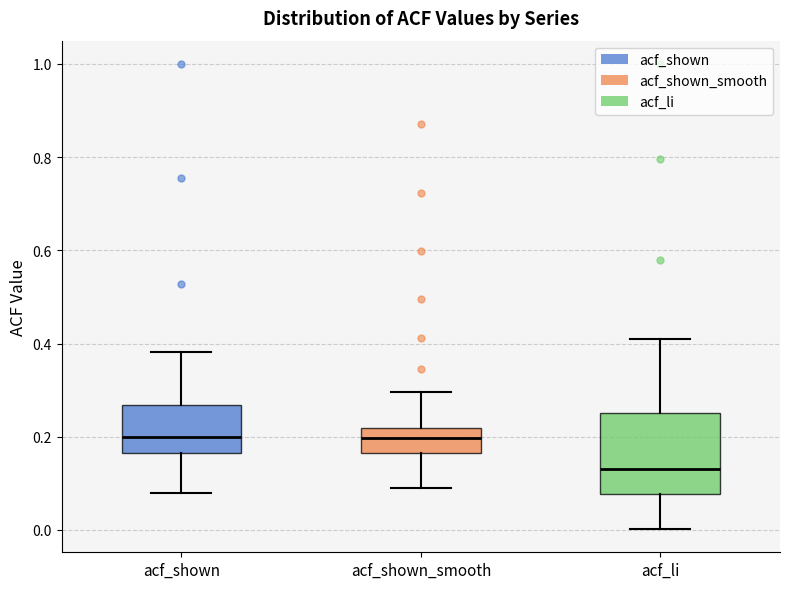

Which box is the tallest, from its lower edge to its upper edge?

acf_li